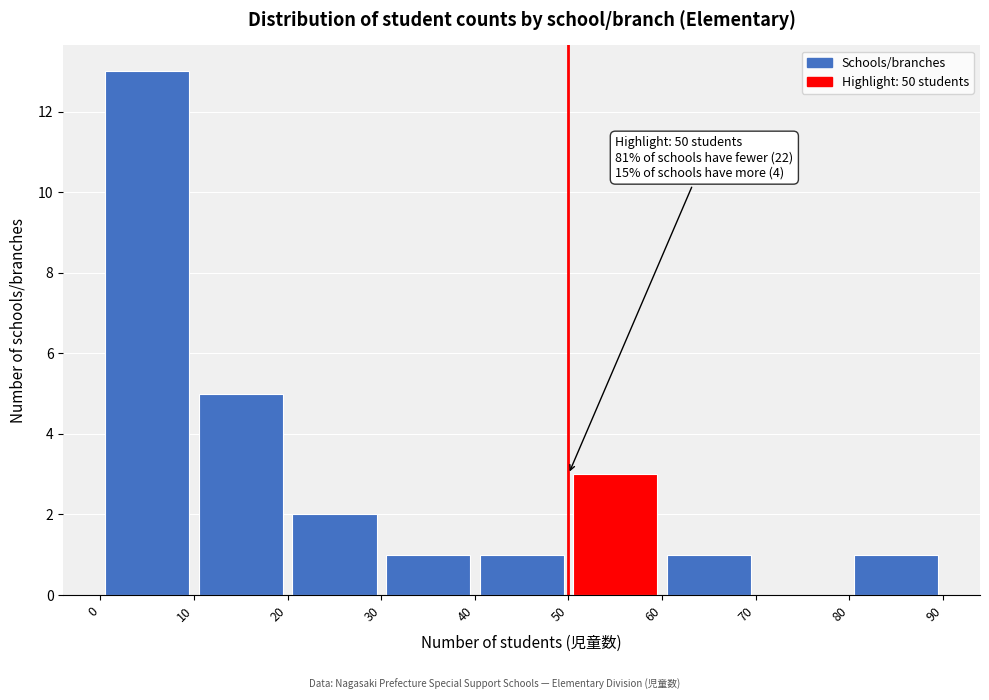

Which range on the x-axis has the tallest bar?

0 to 10